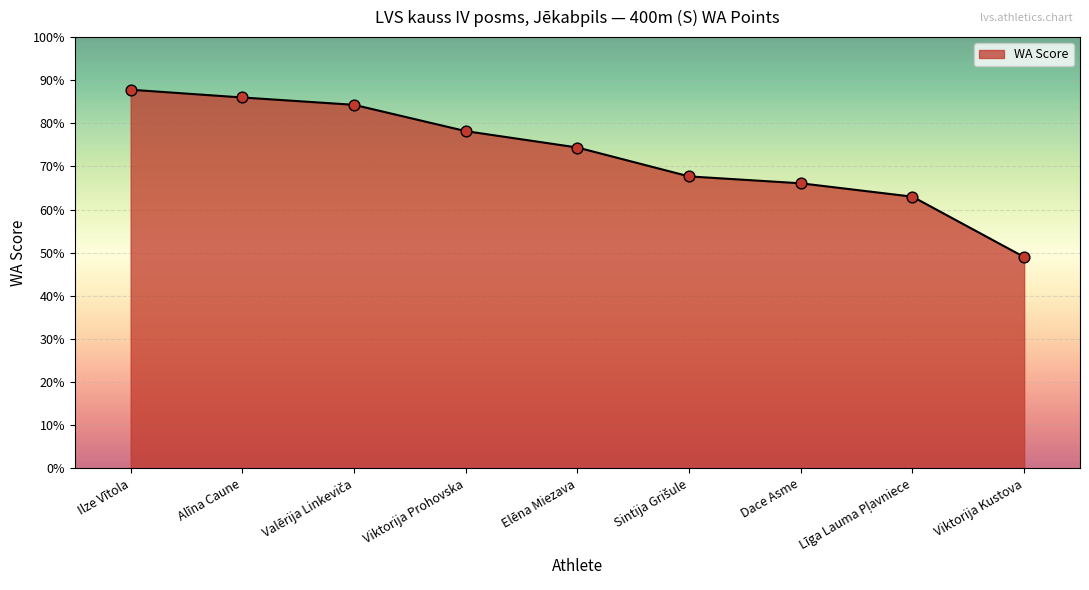

Is this an area chart (filled region under the line)?

Yes